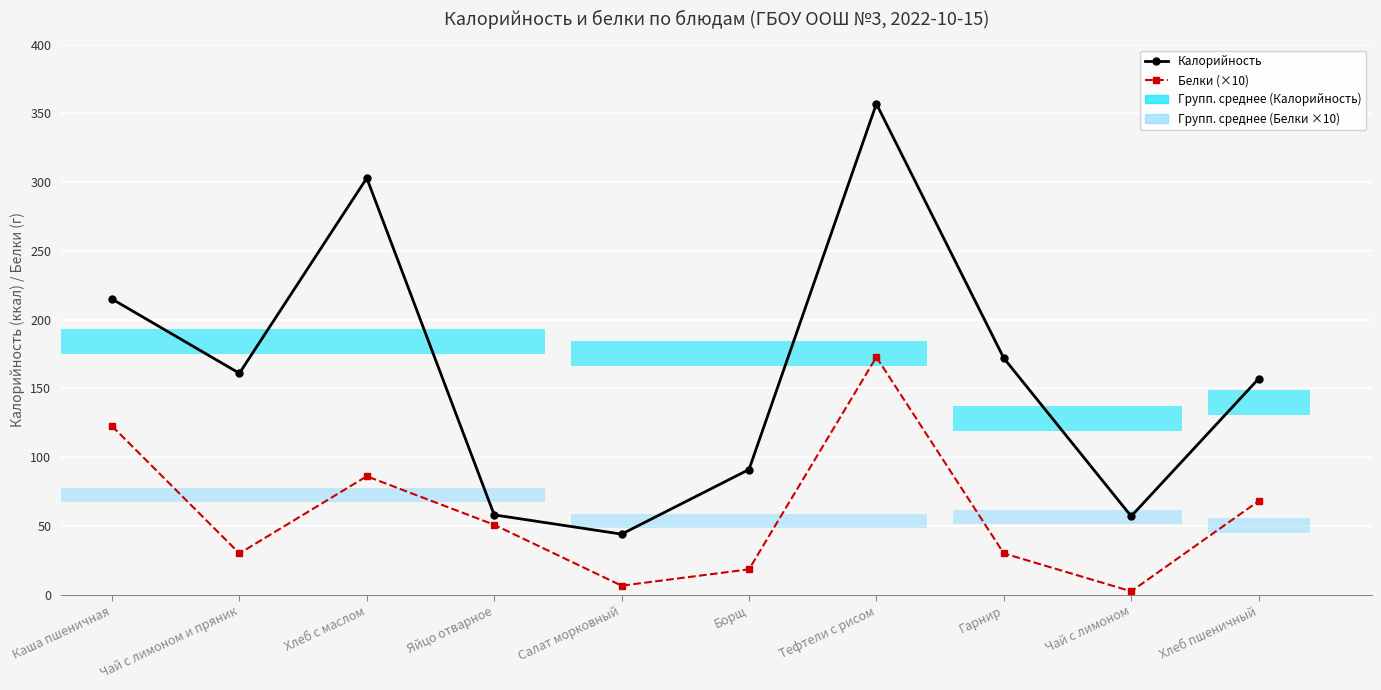

At which category does the chart reach its peak across all series?

Тефтели с рисом